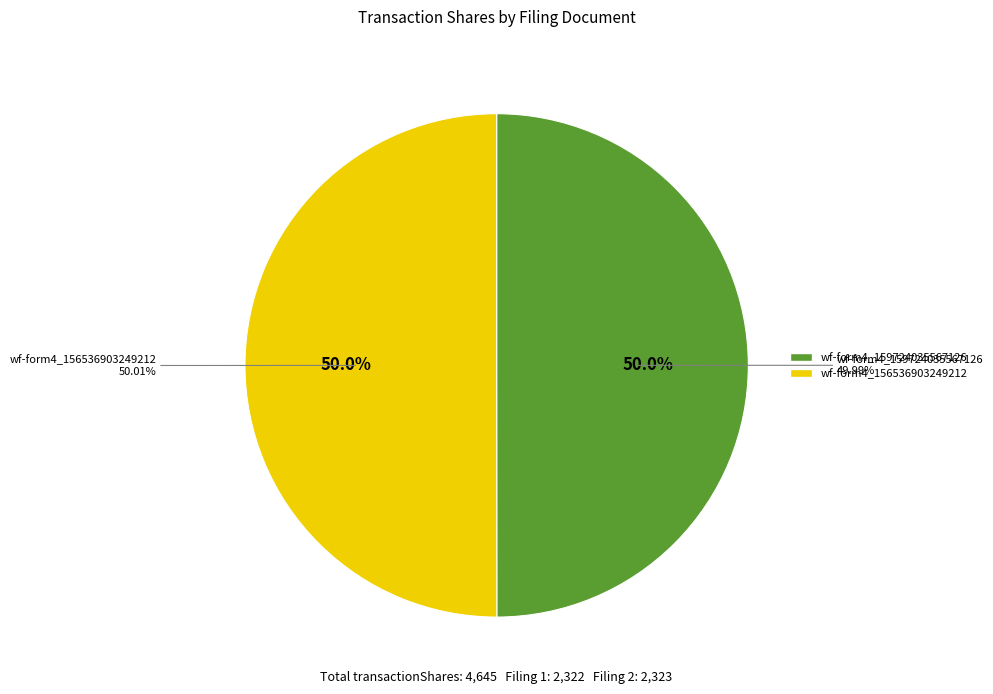

Which category accounts for the majority?

wf-form4_156536903249212.xml